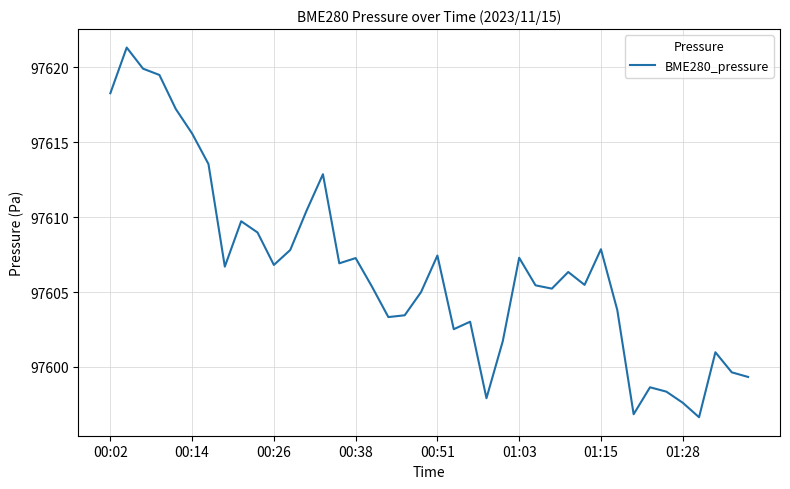

What is the smallest value displayed?

97596.6